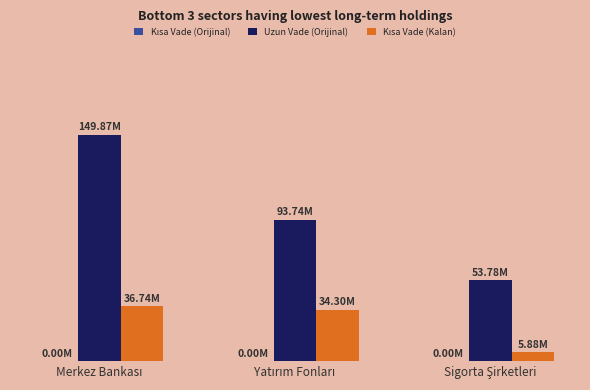

What is the difference between the highest and lowest values at Merkez Bankası?

149872.6